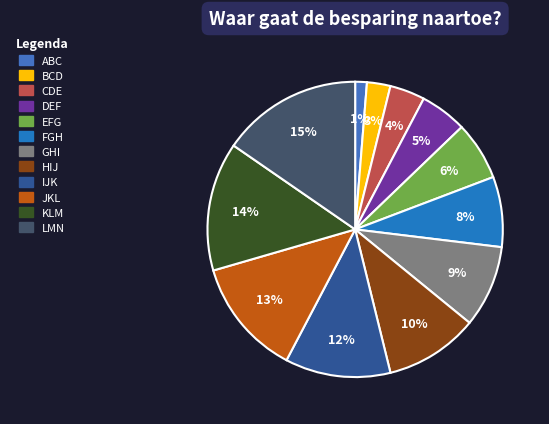

What is the change in value from BCD to EFG?

+3